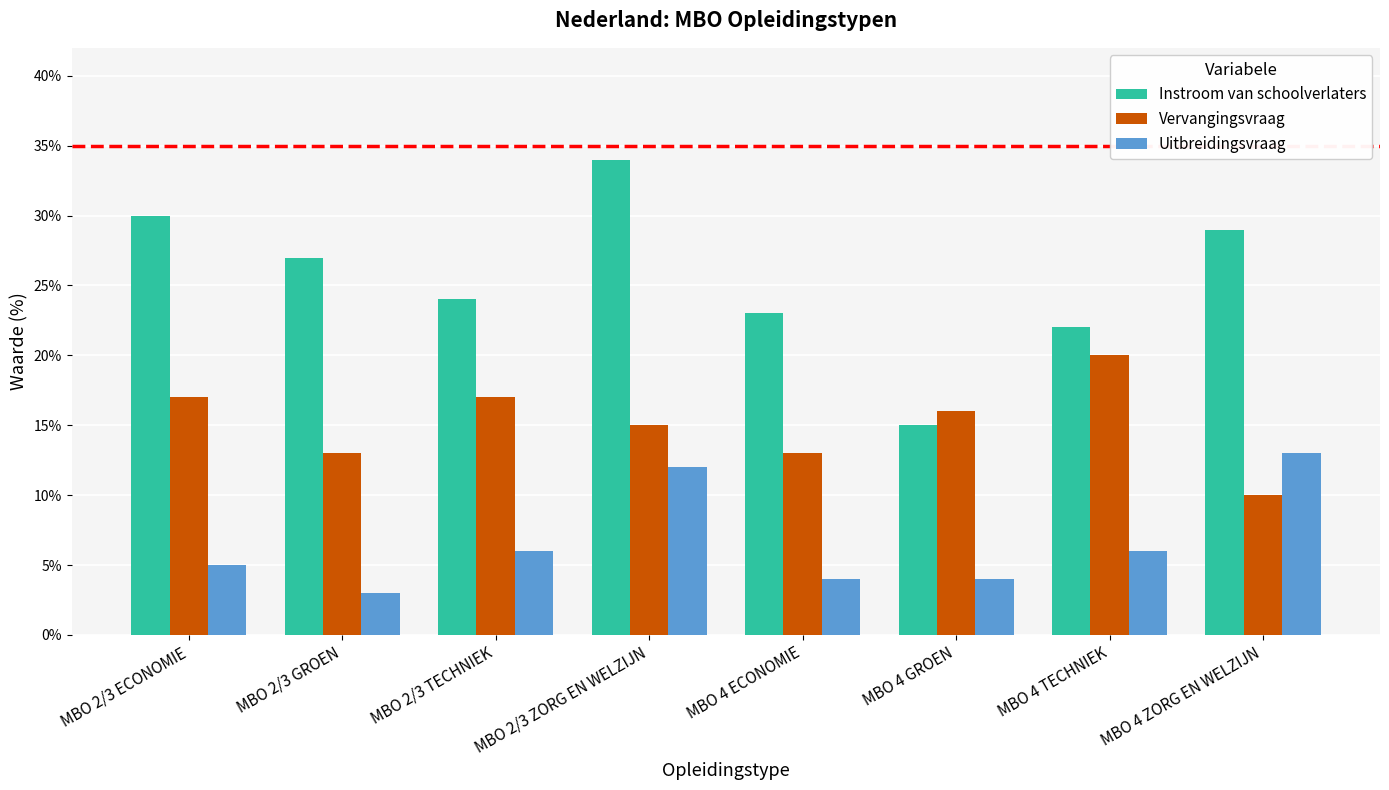

What is the value of the Instroom van schoolverlaters bar at the 6th from the left?

15